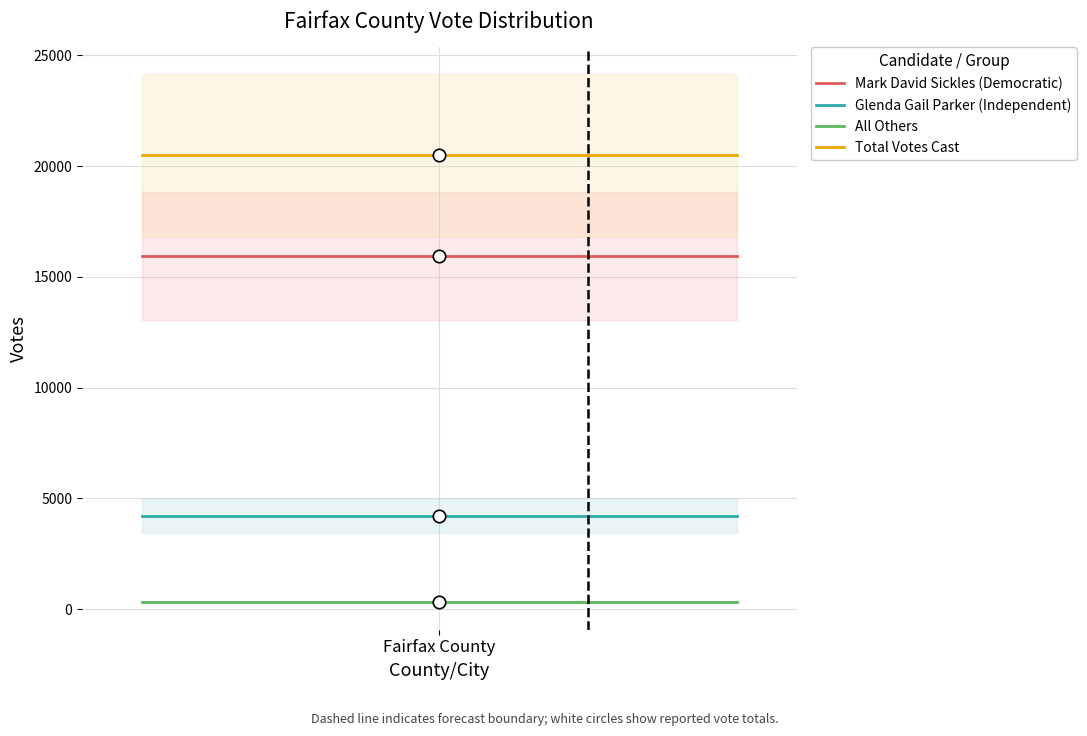

Is the value of Total Votes Cast at 1 greater than the value of All Others at 1?

Yes